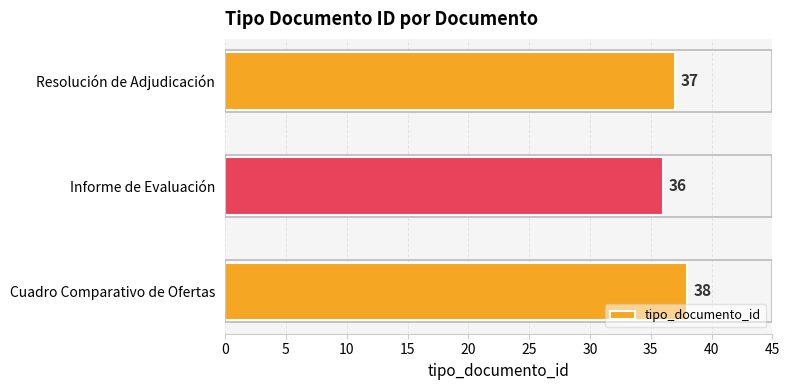

How many values are below 37?

1